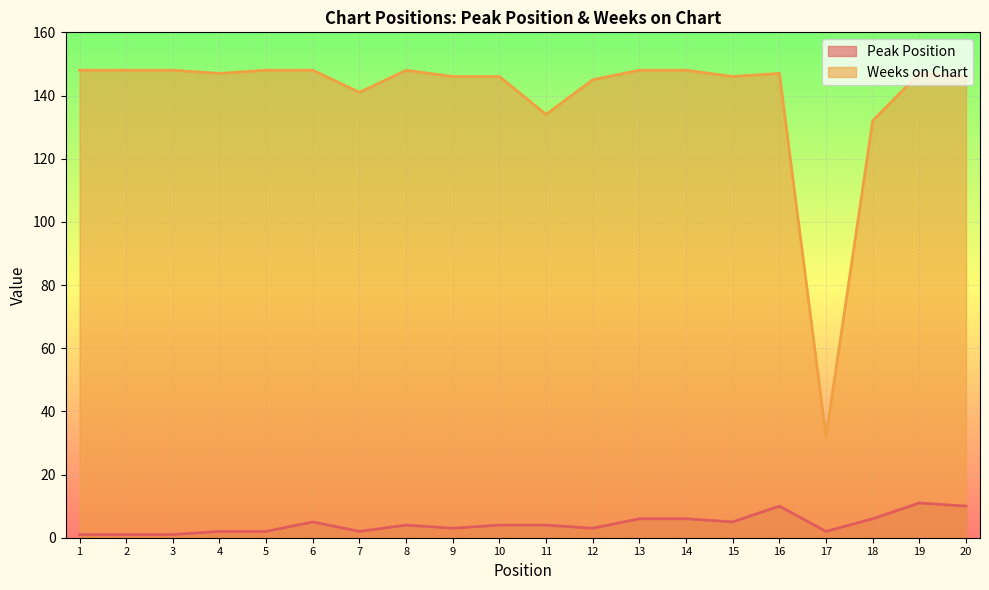

The value of Weeks on Chart at 3 is 148. True or false?

True